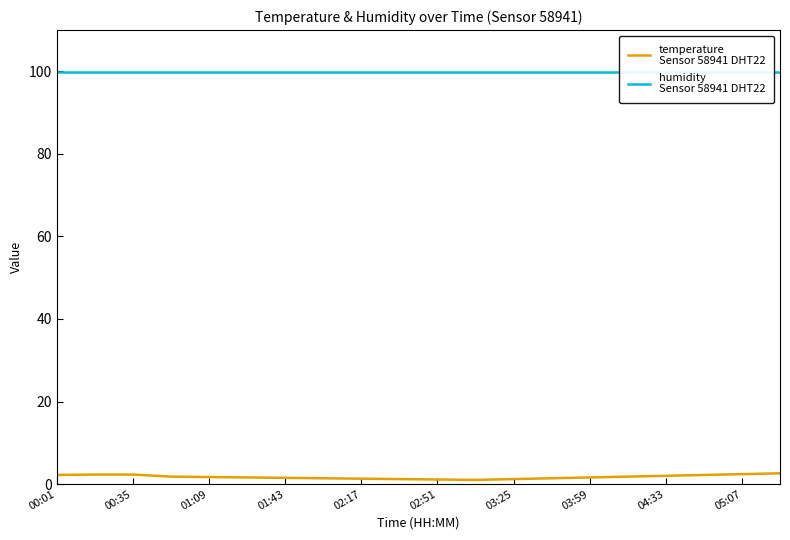

What is the maximum value for humidity
Sensor 58941 DHT22?

99.9